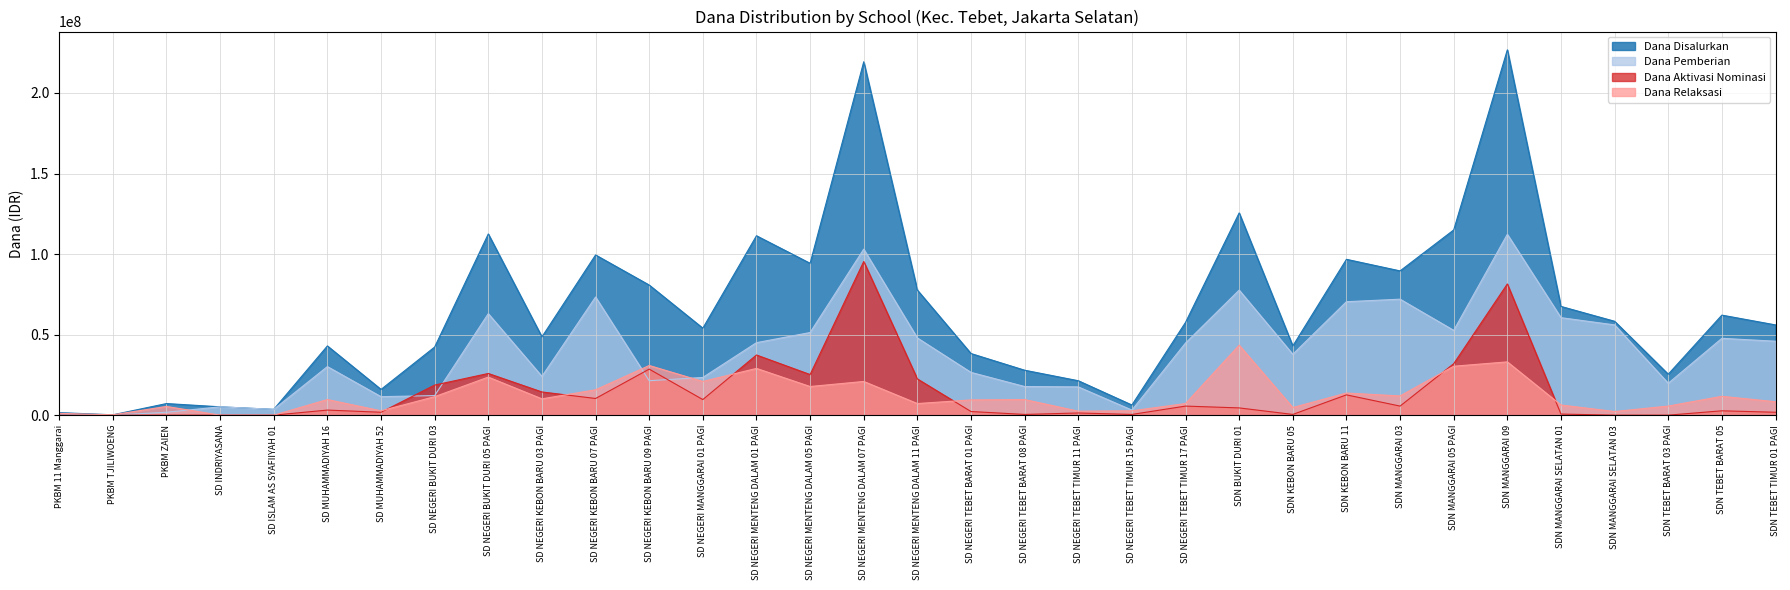

Between which two adjacent categories do Dana Pemberian and Dana Aktivasi Nominasi first intersect?

SD MUHAMMADIYAH 52 and SD NEGERI BUKIT DURI 03